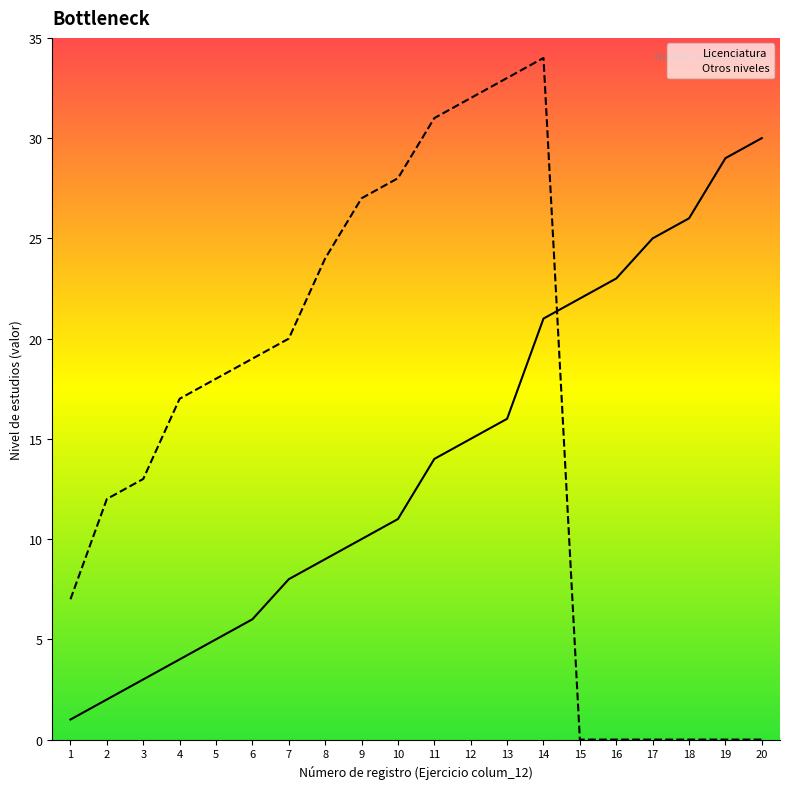

Rank the series by their maximum value, from lowest to highest.

Licenciatura, Otros niveles